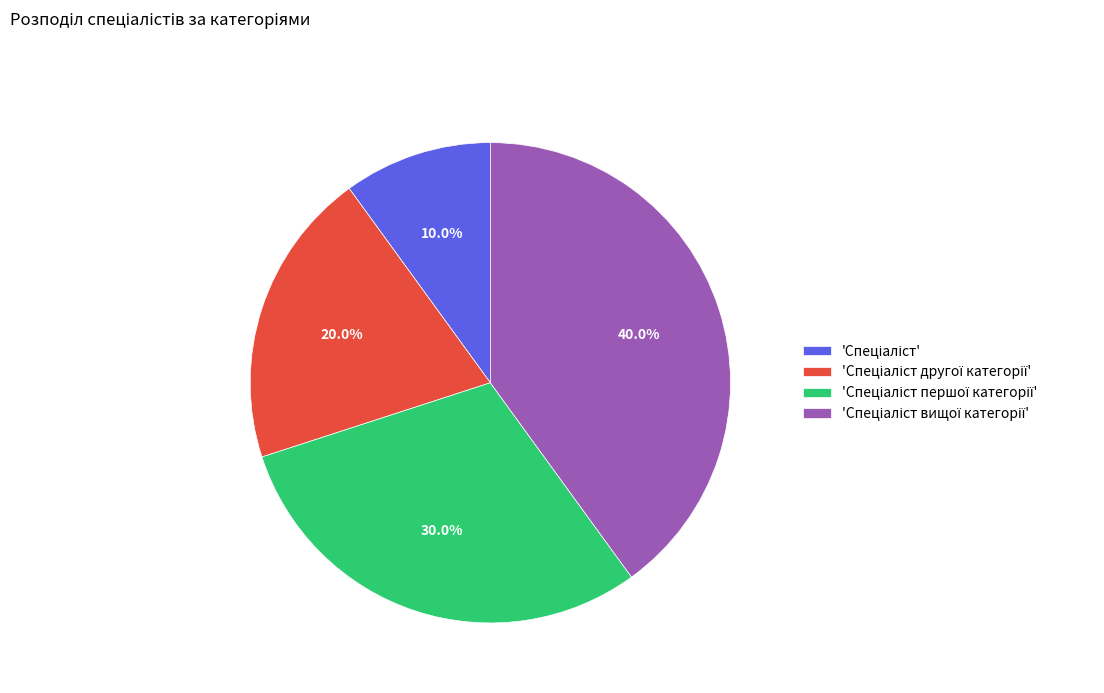

Does any single category account for the majority?

No